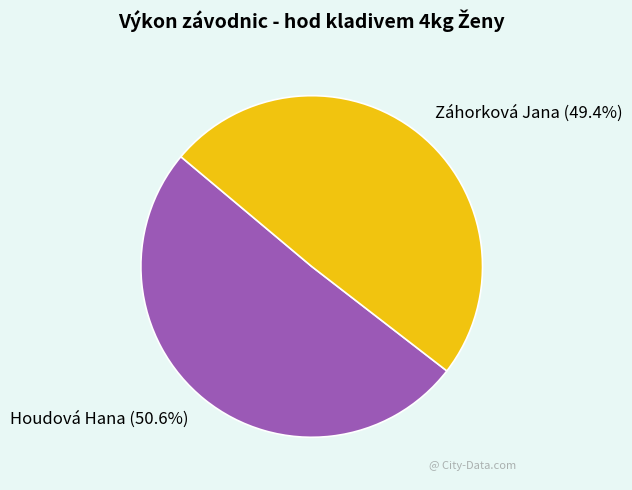

Which slice is the largest?

Houdová Hana